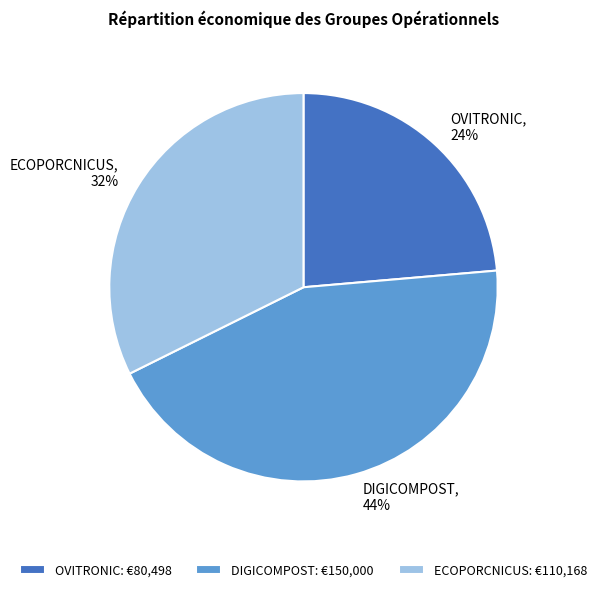

Is there a majority slice in this chart?

No